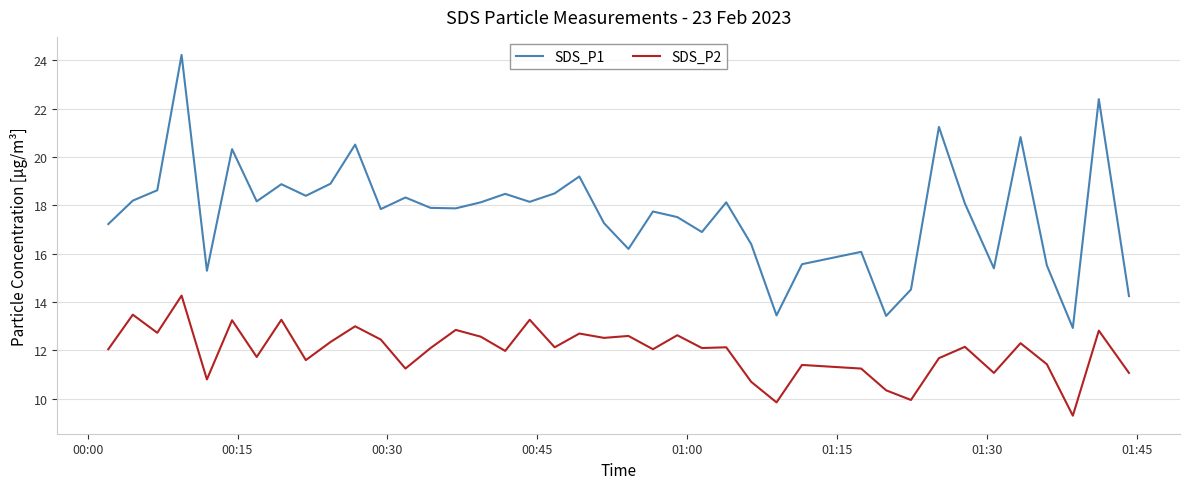

What is the highest value of the SDS_P2 series?

14.3